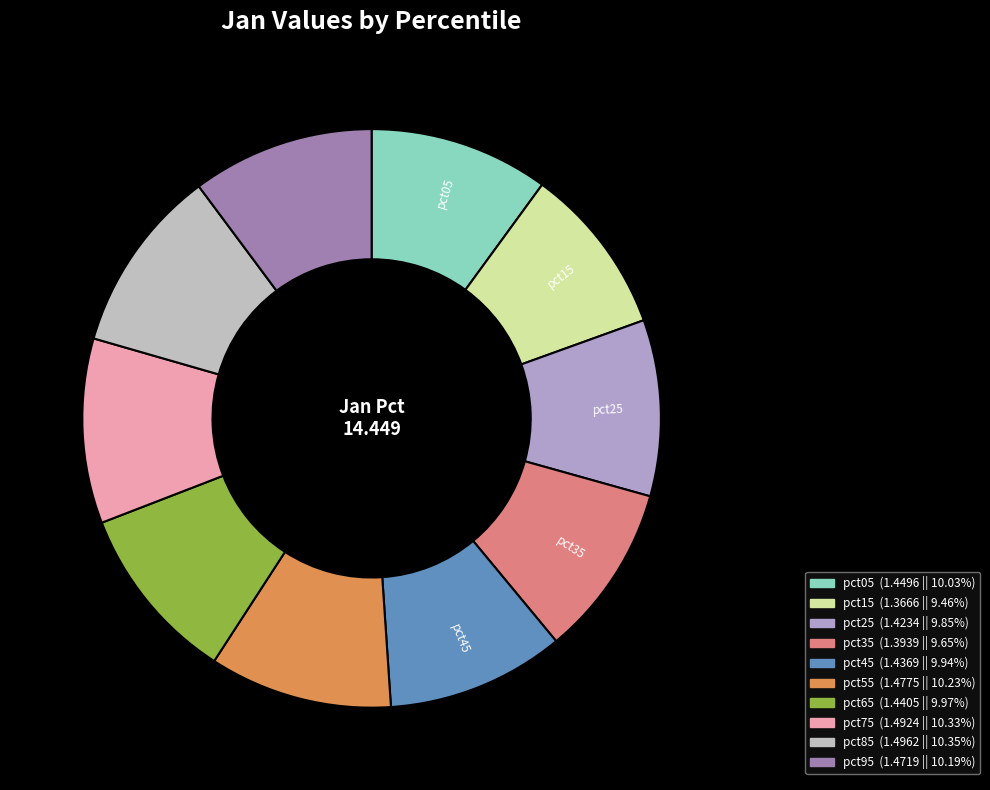

Is pct35 the majority of the pie?

No